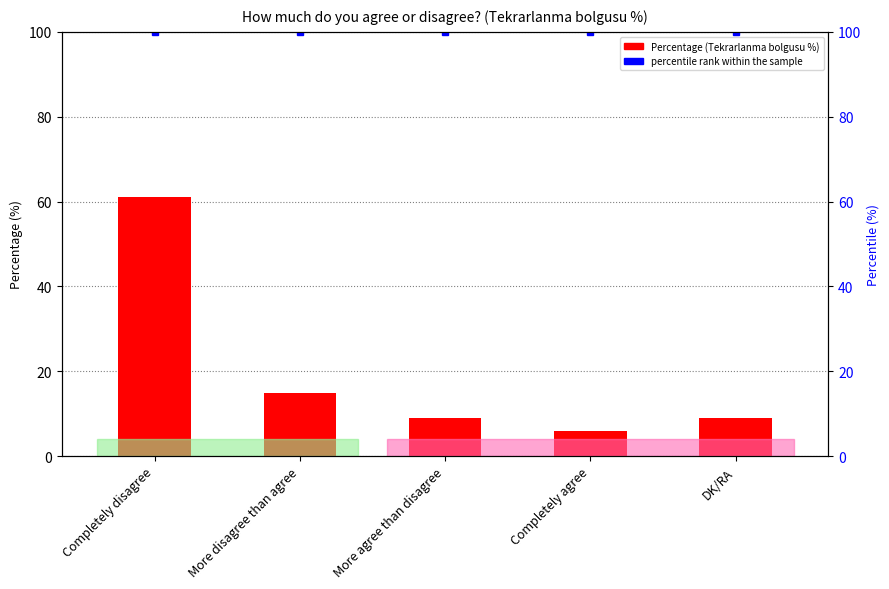

How many distinct data groups are displayed?

2